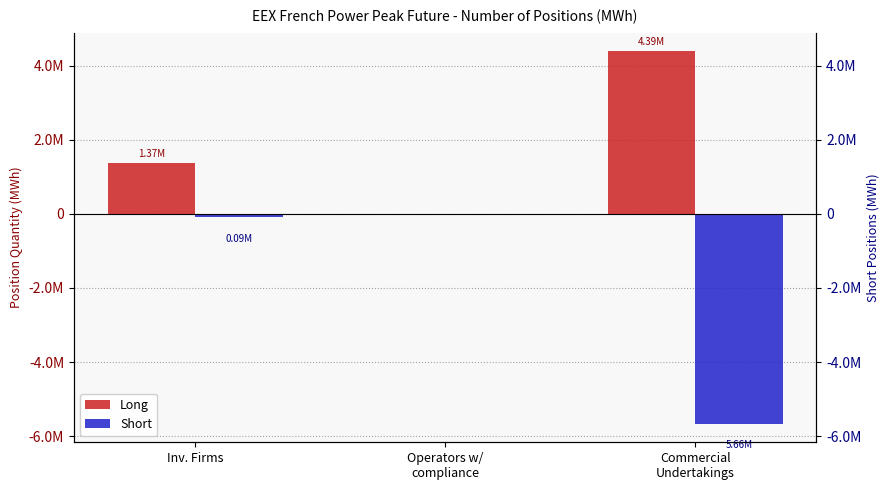

The Long series shows 0 at Operators w/
compliance. True or false?

True